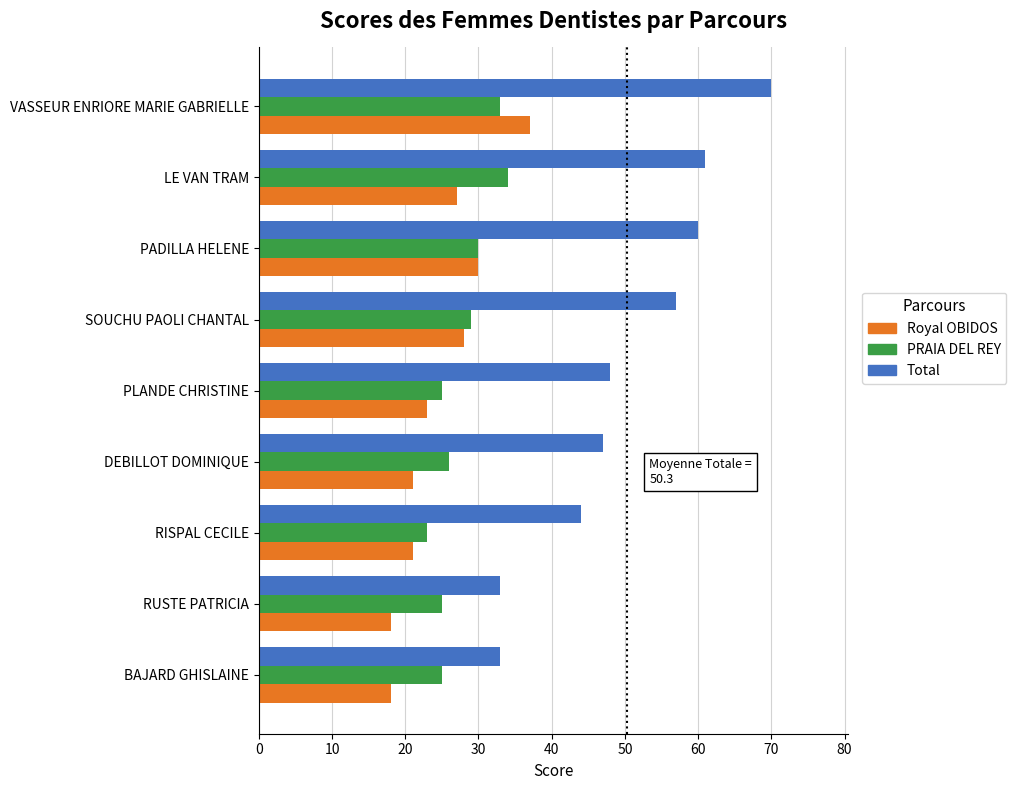

How many series are shown in this chart?

3